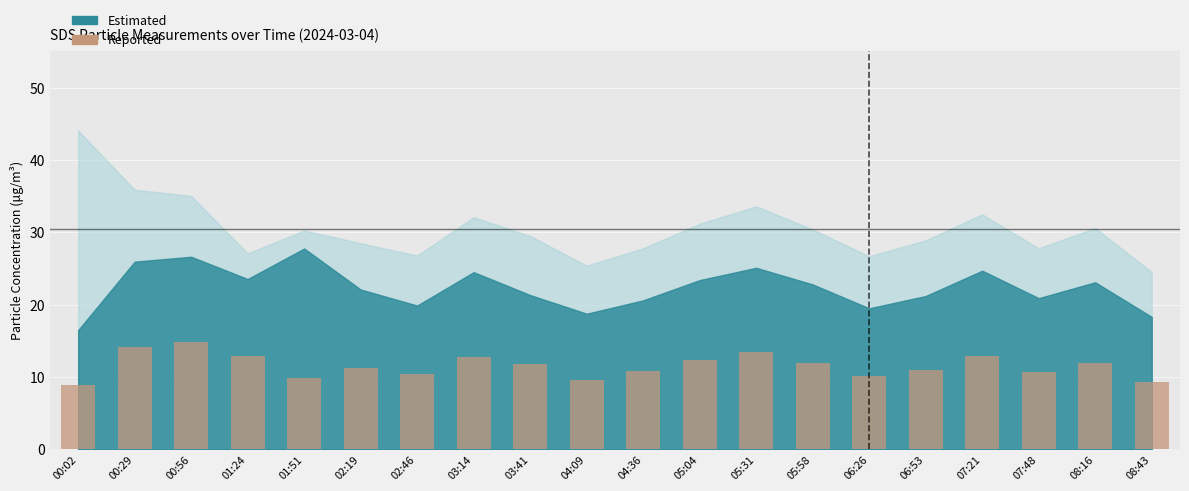

The value at 03:14 is 6.8. True or false?

False